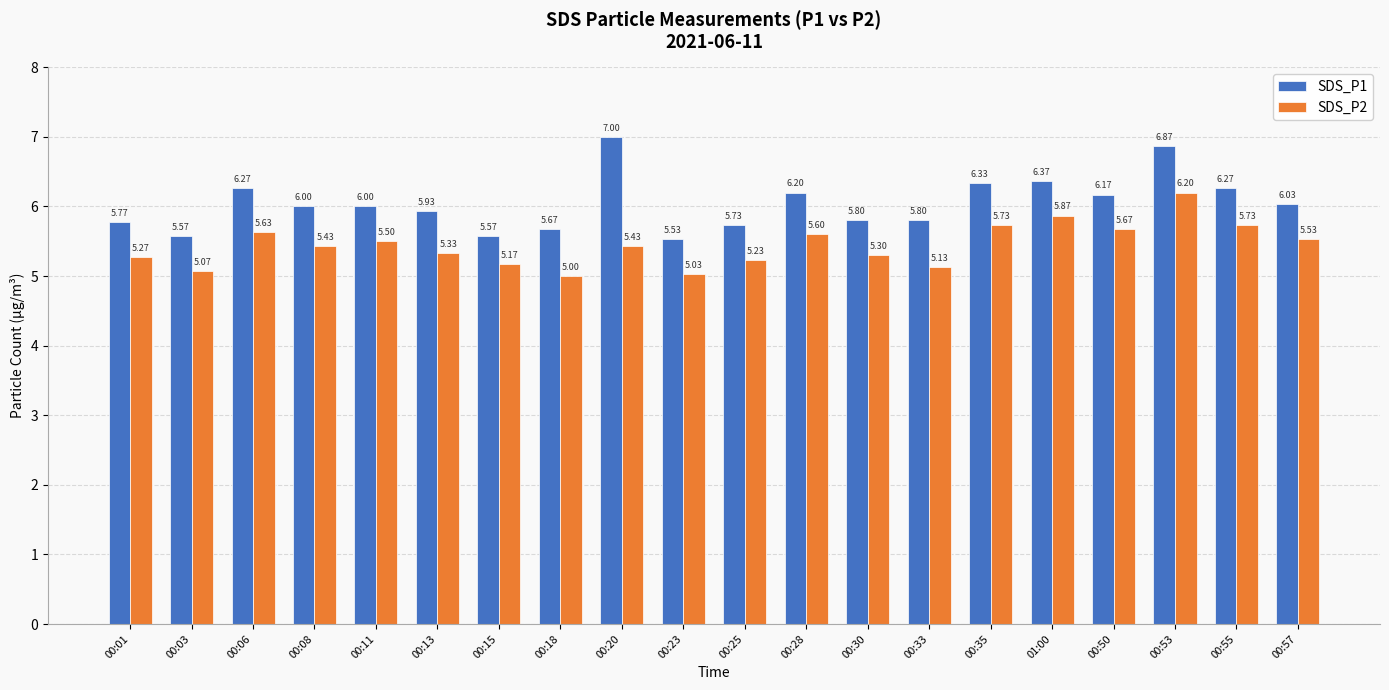

What is the sum of all SDS_P1 values?

120.9